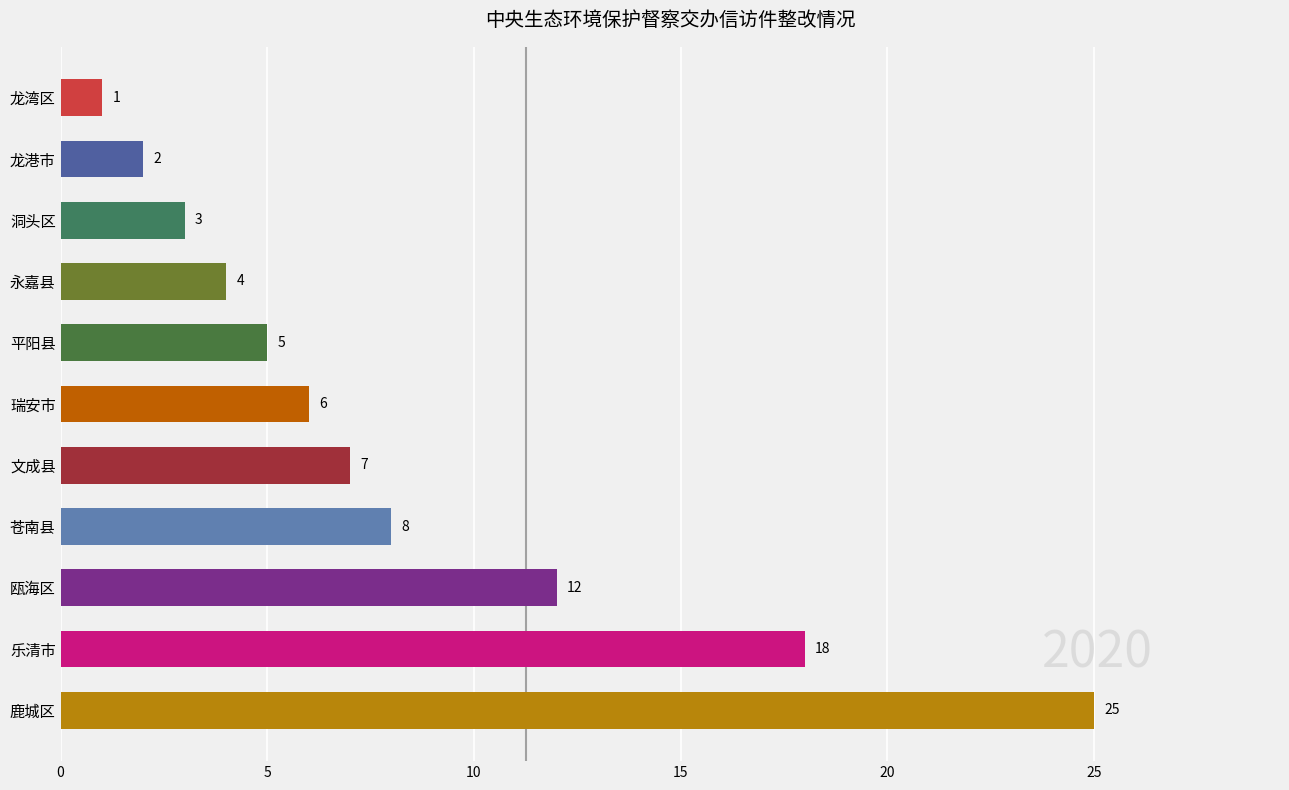

Rank the categories by value from lowest to highest.

龙湾区, 龙港市, 洞头区, 永嘉县, 平阳县, 瑞安市, 文成县, 苍南县, 瓯海区, 乐清市, 鹿城区